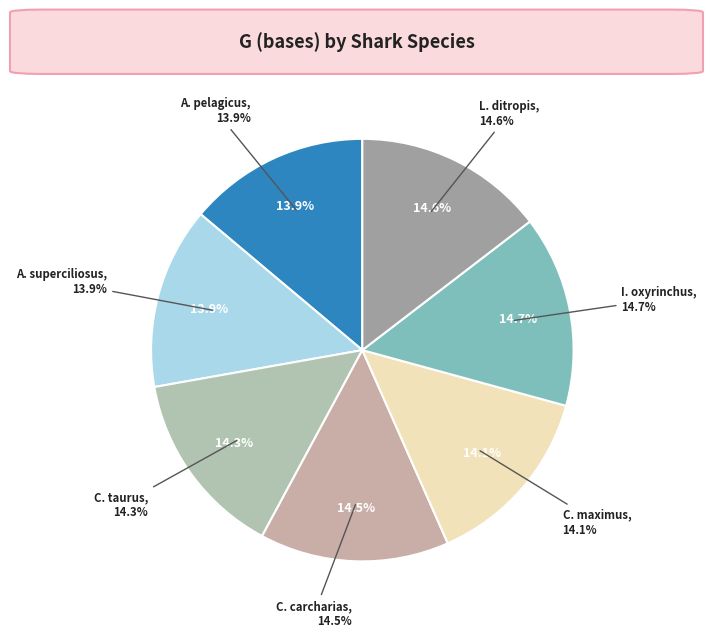

Is the sum of Isurus oxyrinchus and Carcharodon carcharias greater than half?

No